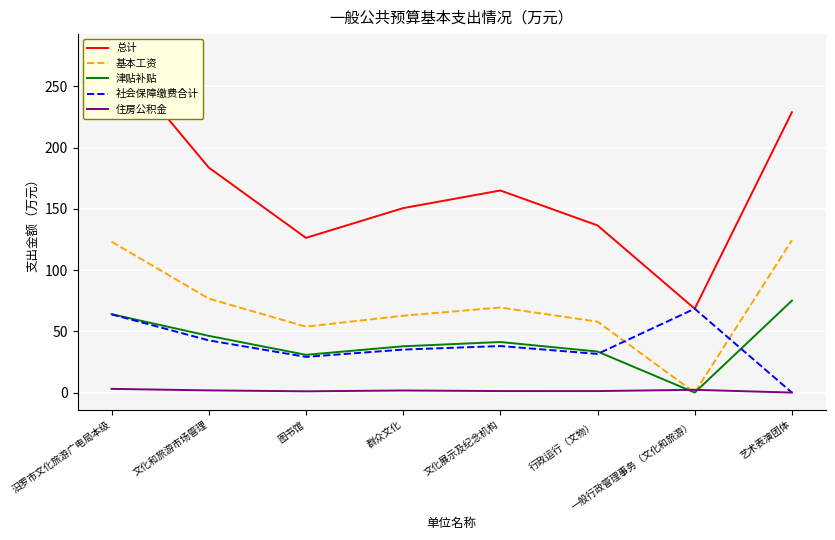

True or false: 社会保障缴费合计 has a value of 15.5 at 汨罗市文化旅游广电局本级.

False